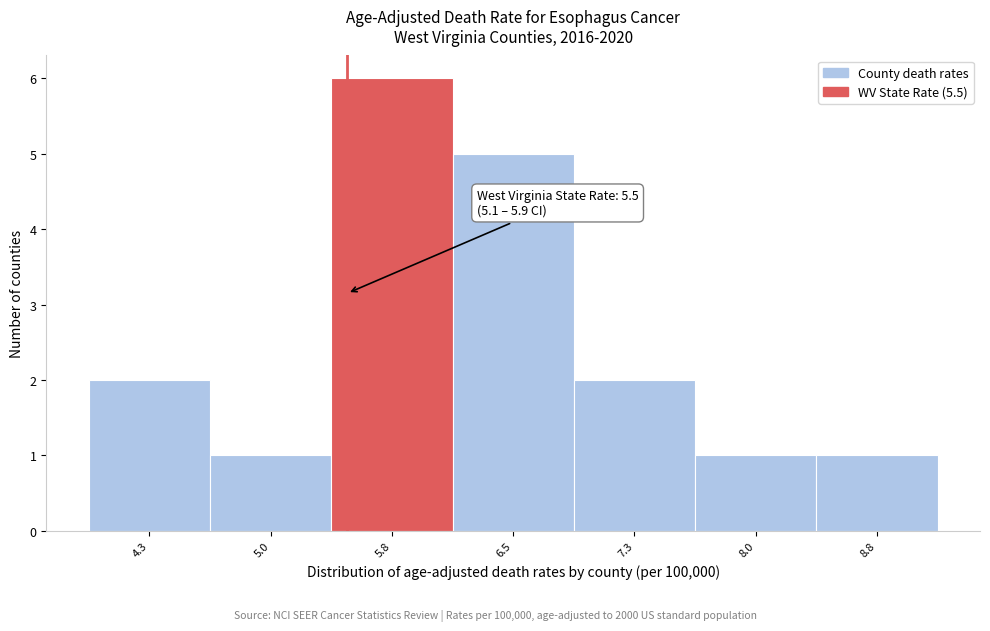

Over which range of the x-axis is the bar tallest?

5.40 to 6.15